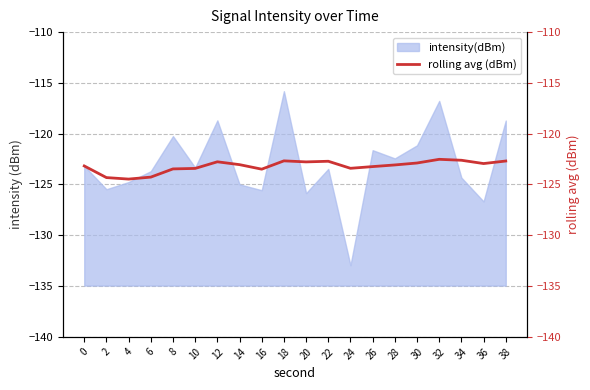

The chart shows a value of -122.6 at 34. True or false?

True